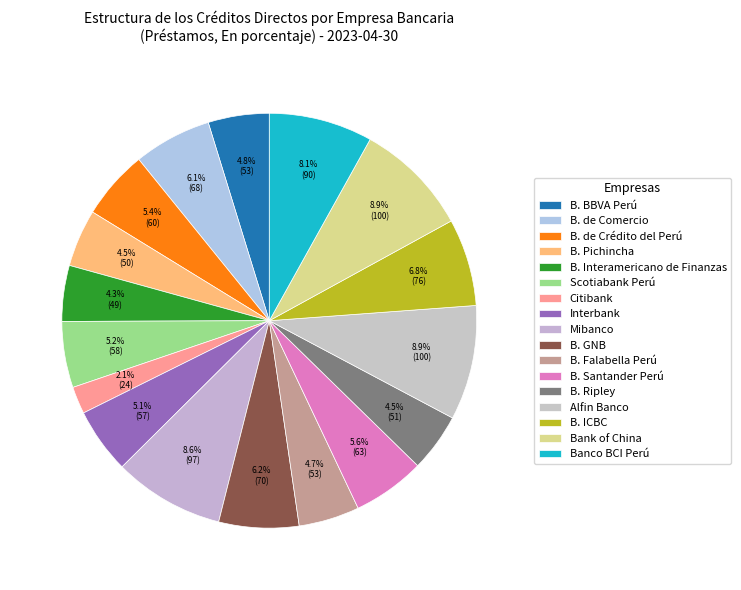

To the nearest percent, what is the average slice percentage?

6%